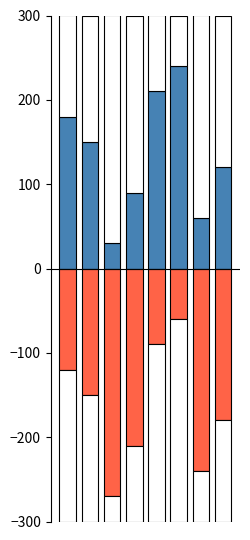

Which label corresponds to the smallest value in the chart?

2